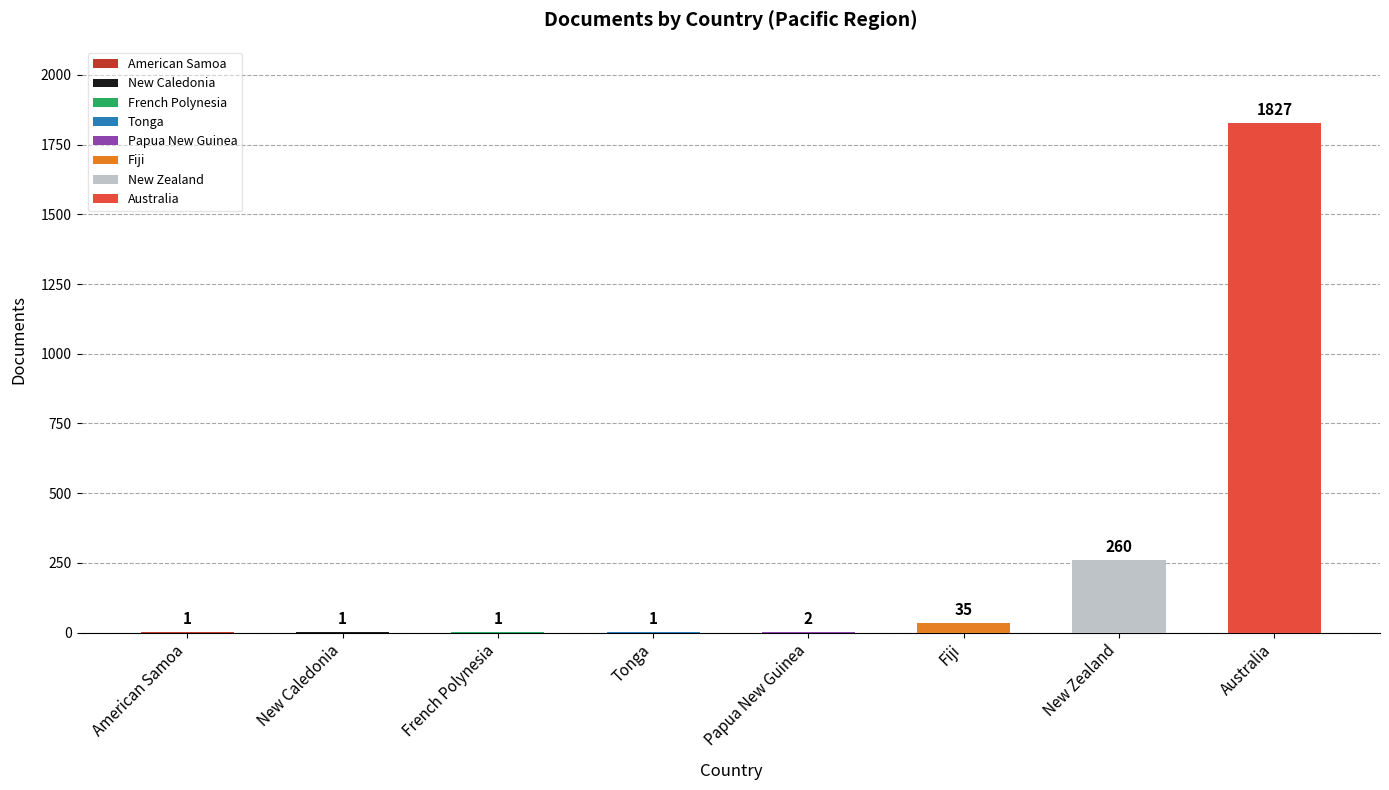

What is the label of the 8th bar from the left?

Australia